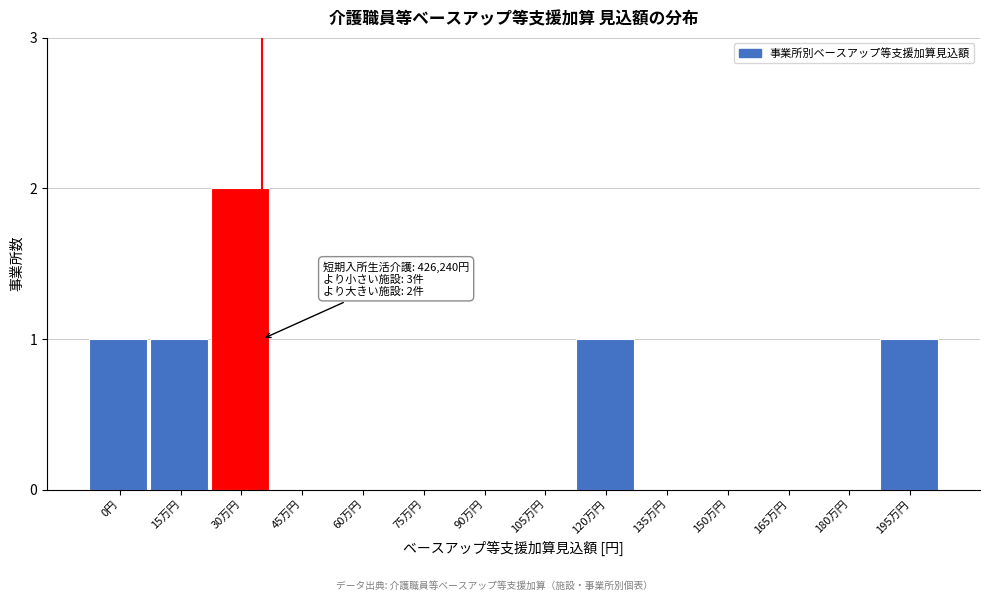

Reading right to left, what are all the values shown in this chart?

195万円=1	180万円=0	165万円=0	150万円=0	135万円=0	120万円=1	105万円=0	90万円=0	75万円=0	60万円=0	45万円=0	30万円=2	15万円=1	0円=1